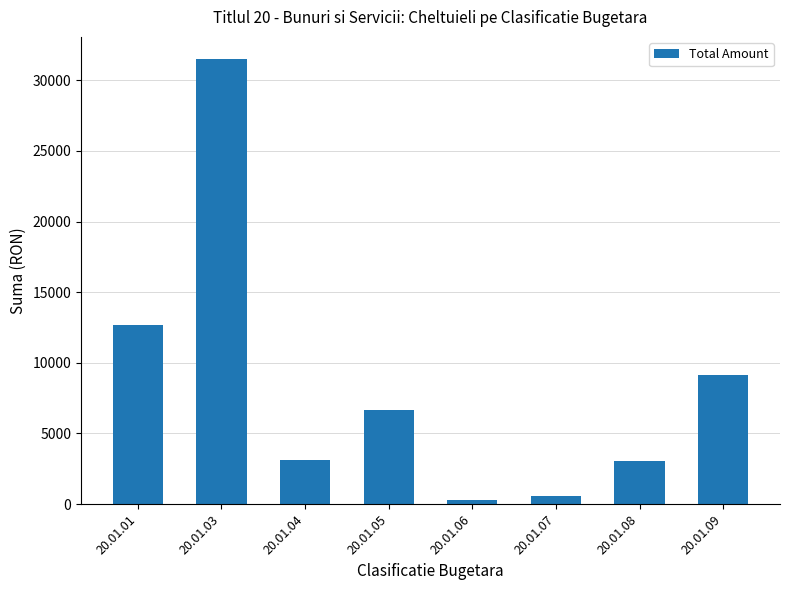

True or false: the data shows 291.0 at 20.01.06.

True